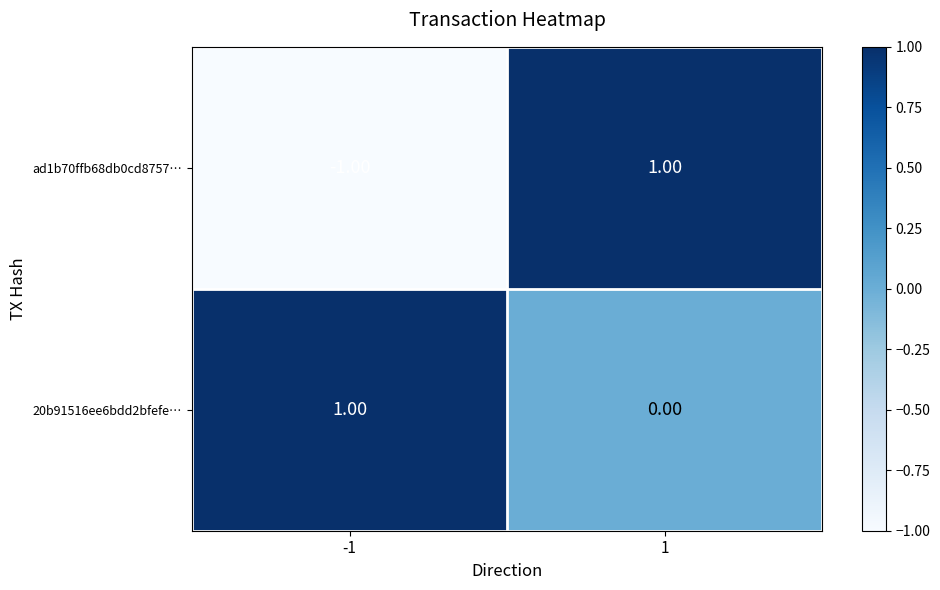

List the series in order of their overall mean, highest first.

20b91516ee6bdd2bfefe…, ad1b70ffb68db0cd8757…